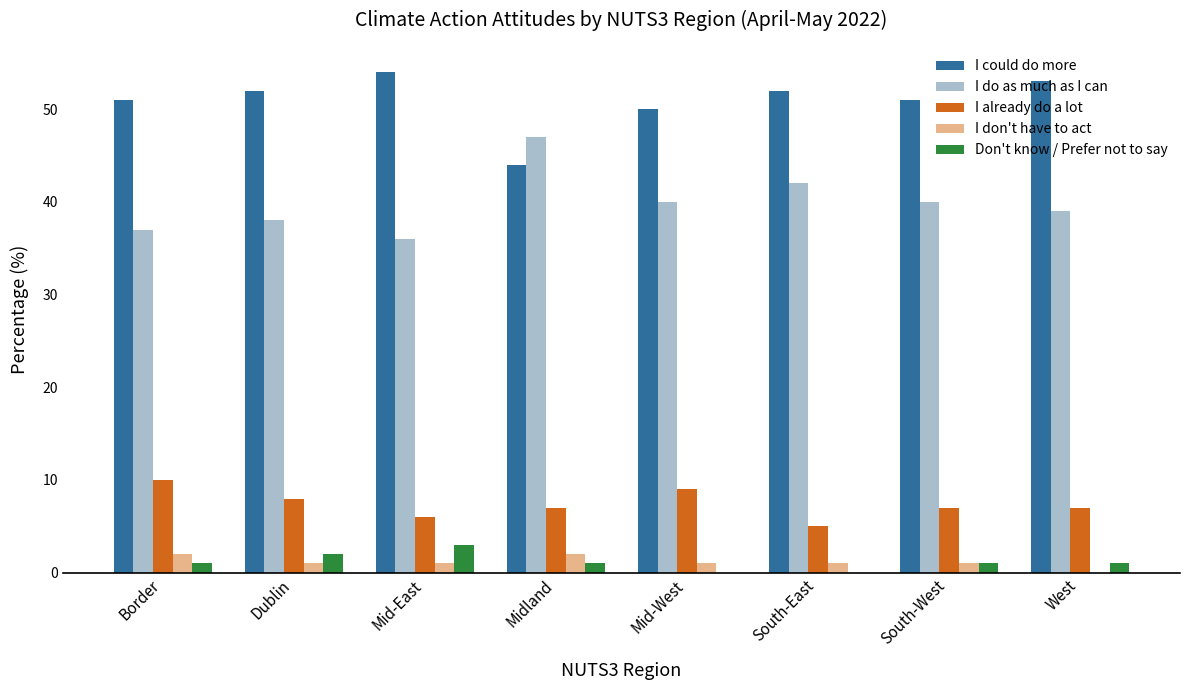

What is the sum of all I don't have to act values?

9